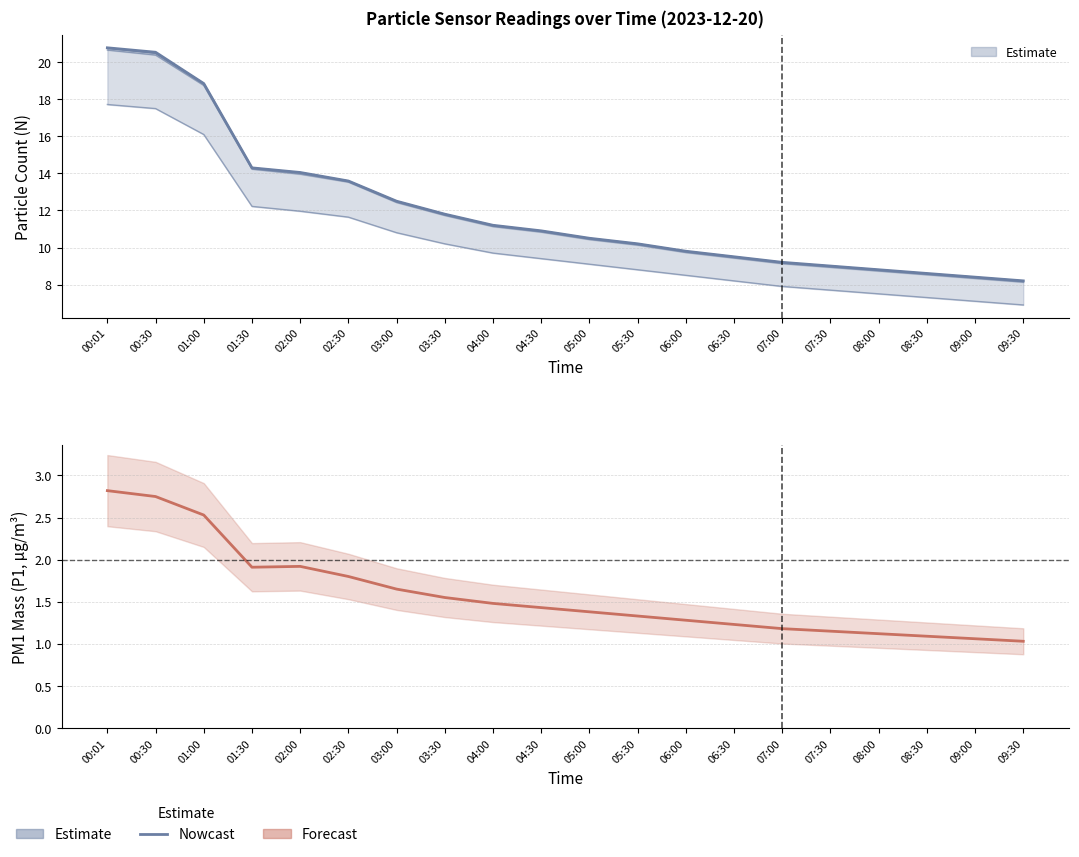

Which category has the highest value across all series?

00:01